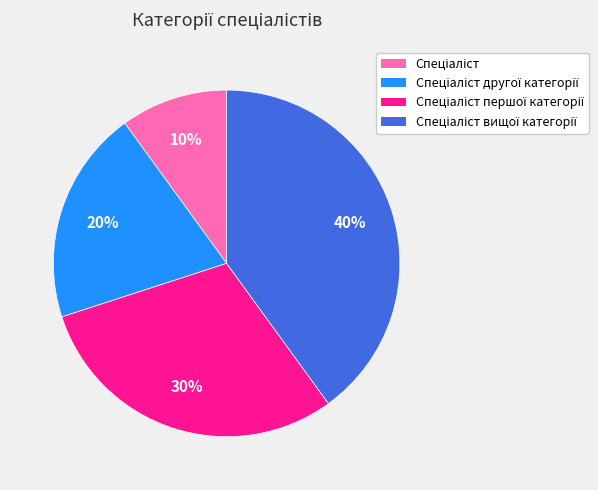

Count the number of slices in the pie.

4